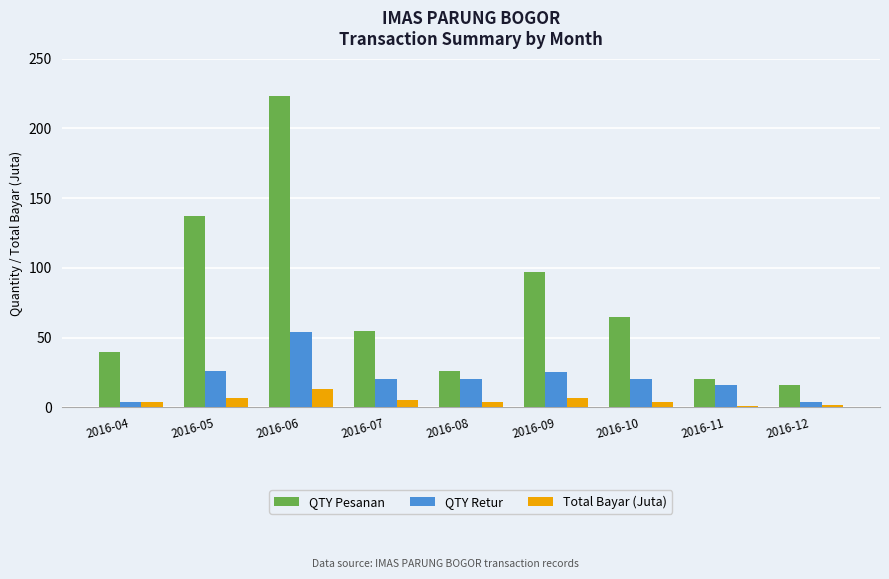

What is the average value of the QTY Retur series?

21.0